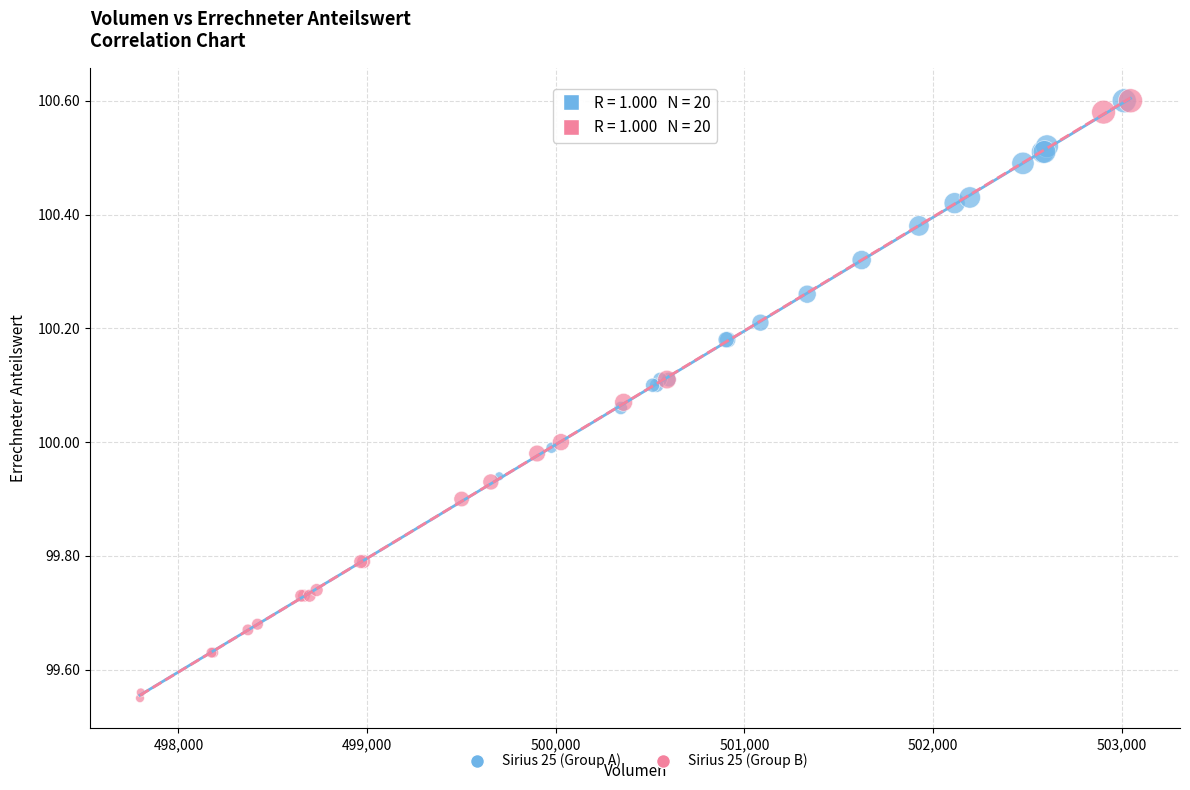

Which series has the widest spread of Y values?

Sirius 25 (Group B)